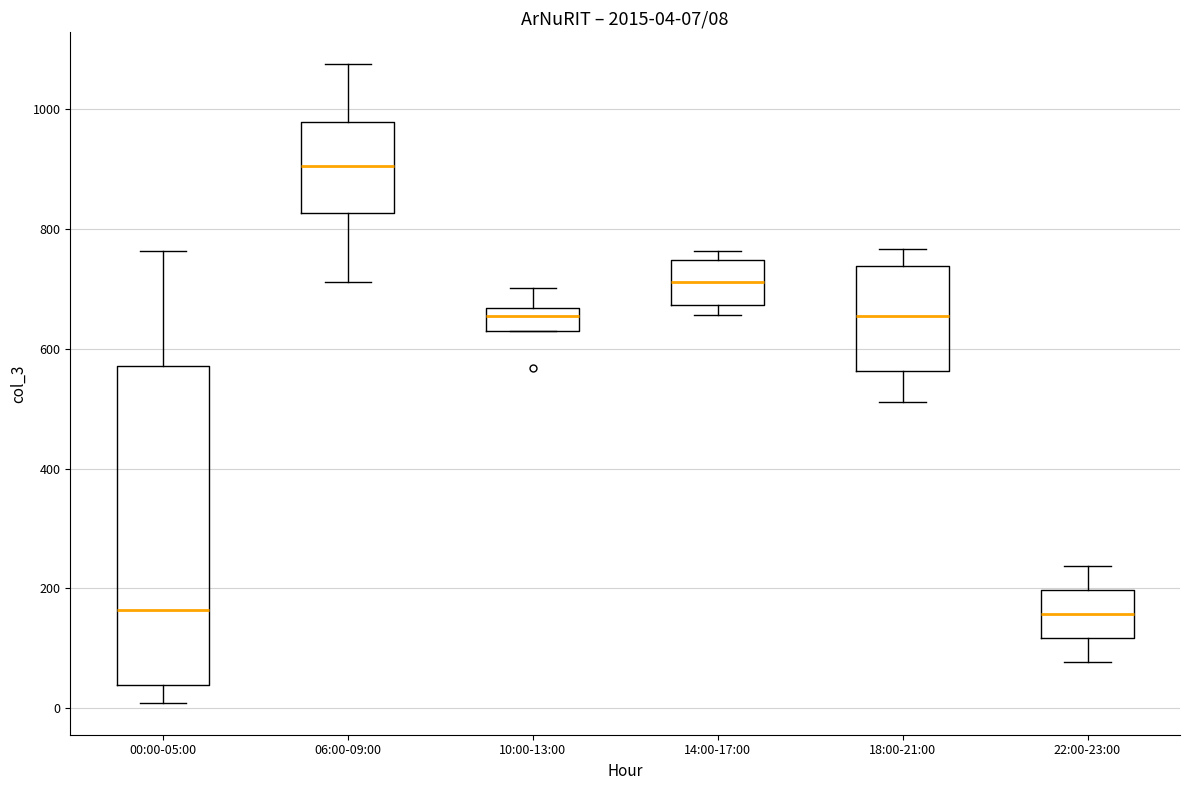

Which box is the tallest, from its lower edge to its upper edge?

00:00-05:00